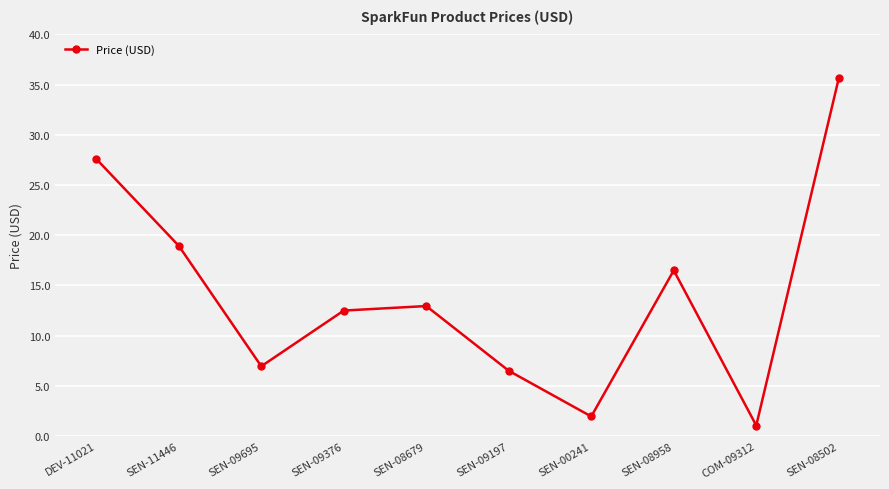

How many interior local peaks (higher than both neighbors) does the data have?

2